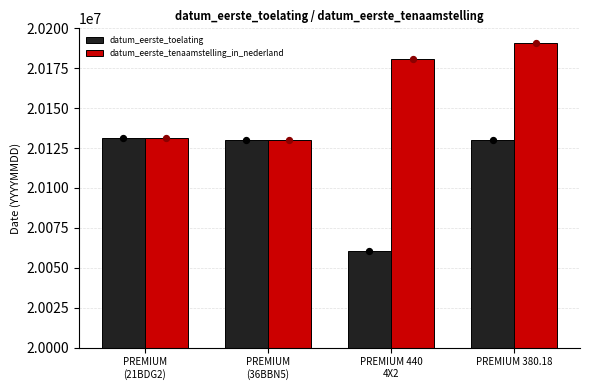

Which series has the widest spread of Y values?

datum_eerste_toelating